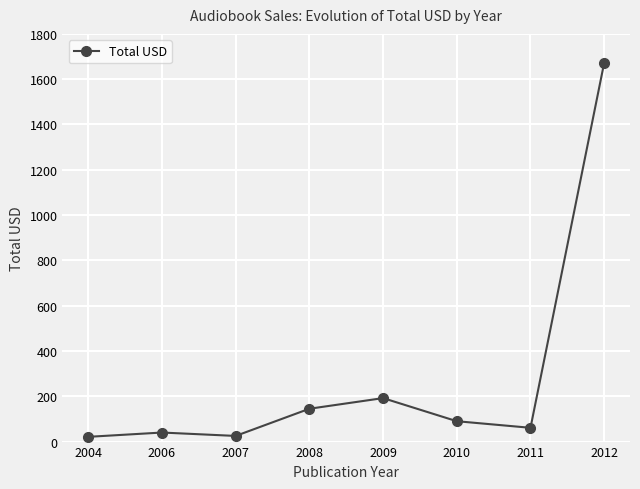

Between 2010 and 2012, which is larger?

2012